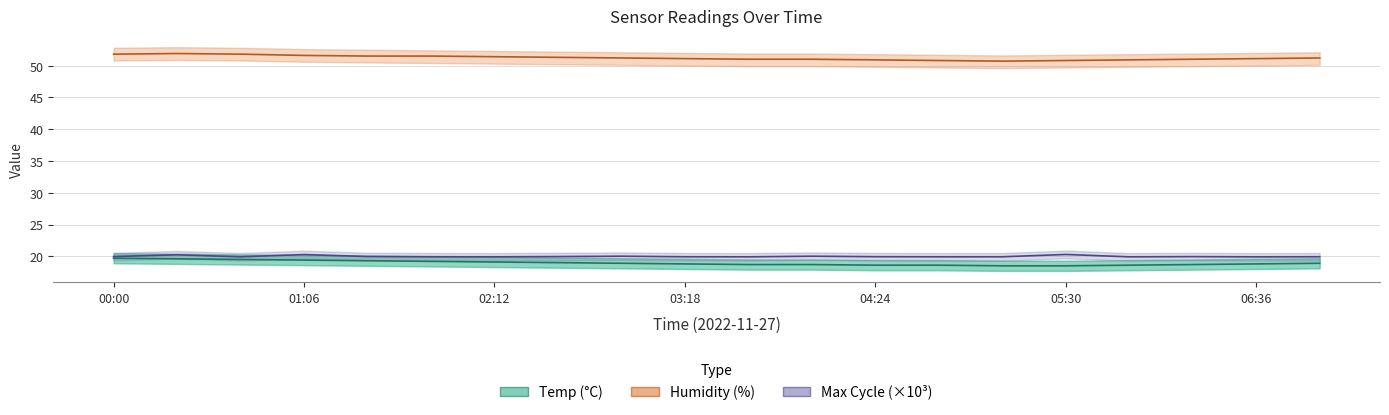

What is the difference between the Humidity (%) values at 05:30 and 17?

0.5